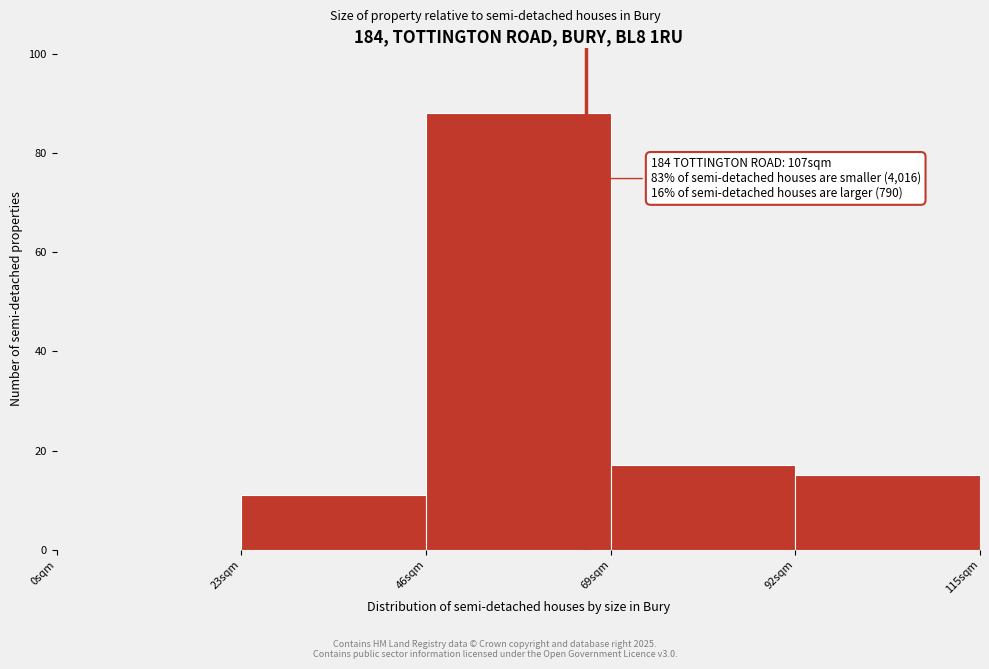

Over which range of the x-axis is the bar tallest?

46 to 69